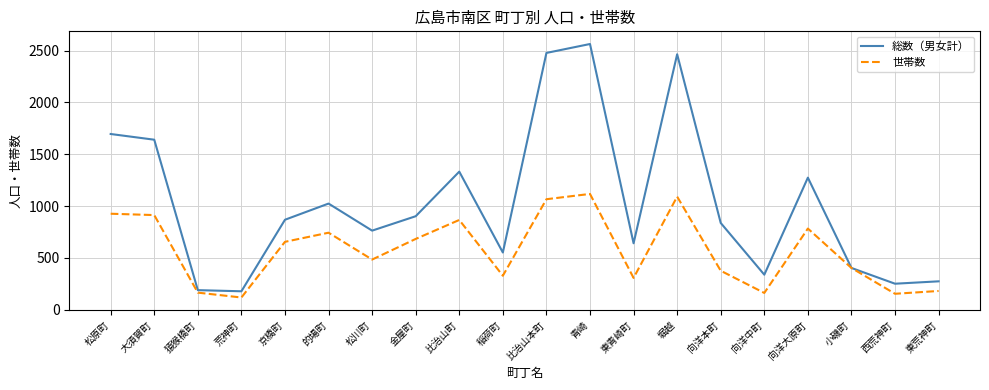

In 総数（男女計）, how many points are higher than both neighbors (excluding endpoints)?

5